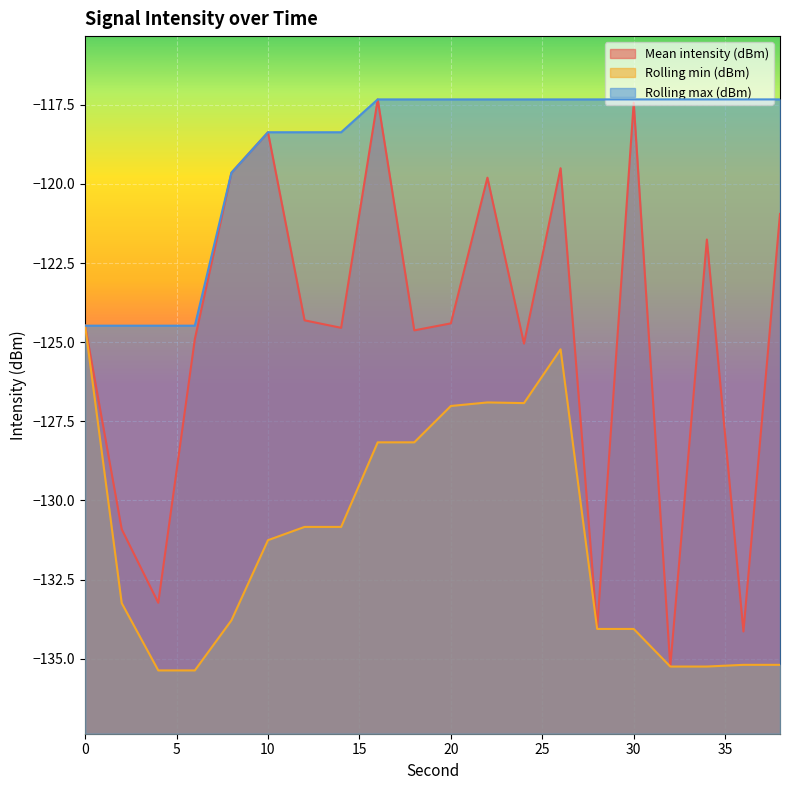

Which category has the highest value in the Rolling max (dBm) series?

16